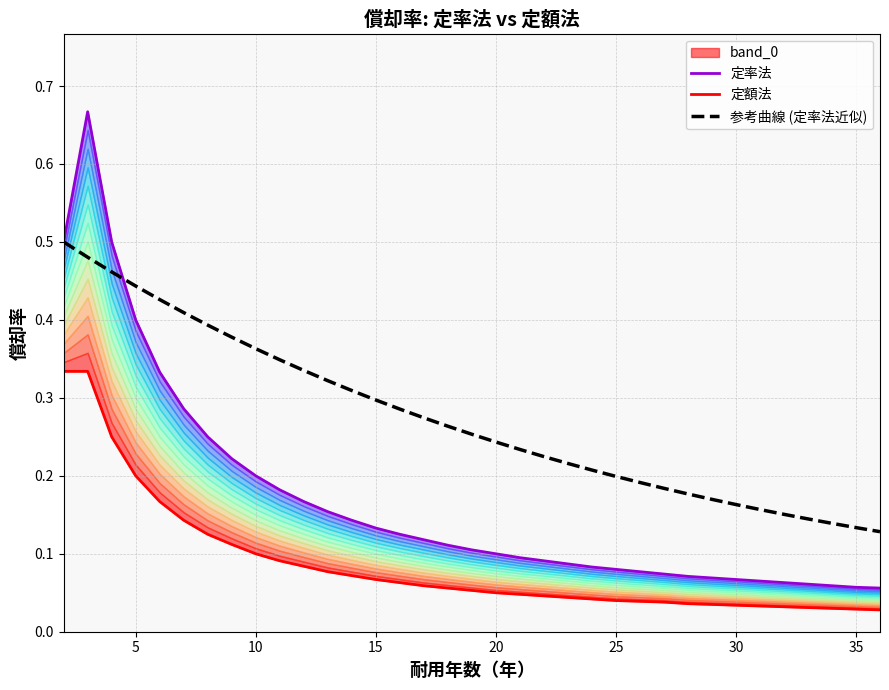

Is it true that 参考曲線 (定率法近似) equals 0.3 at 30?

False